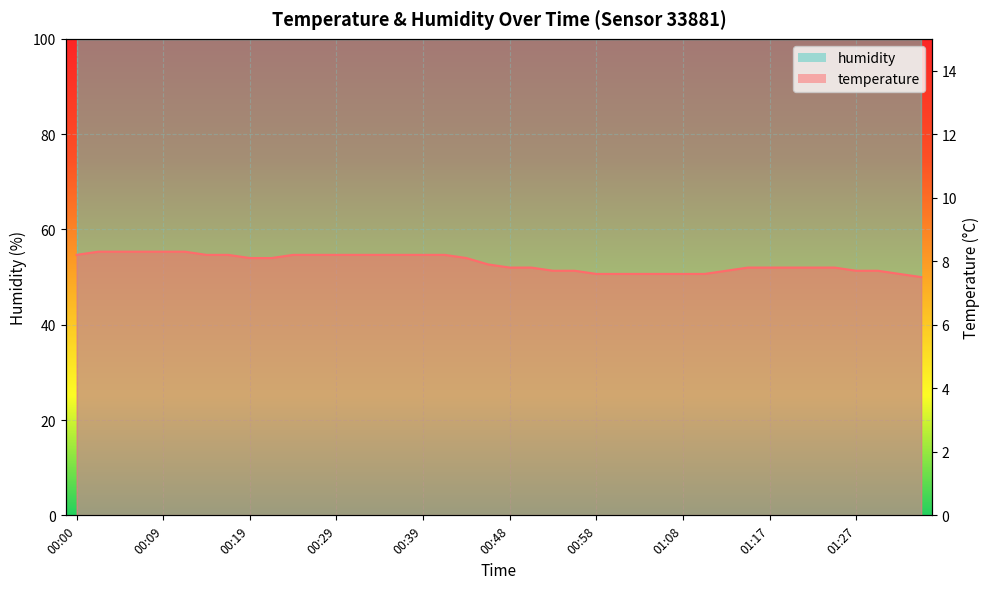

Is it true that the value at 01:10 is 7.6?

True